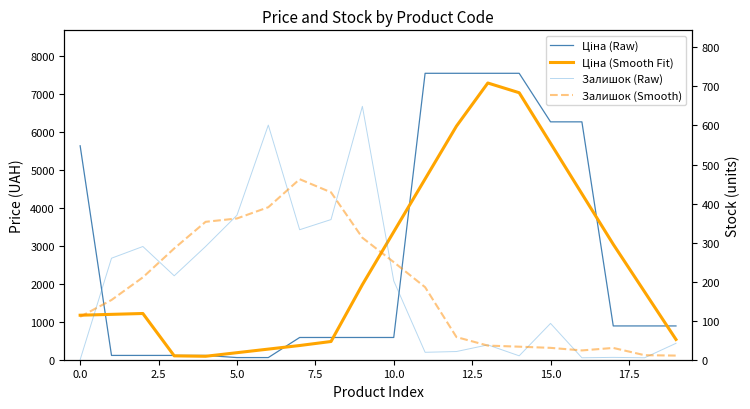

In Залишок (Smooth), how many points are higher than both neighbors (excluding endpoints)?

2